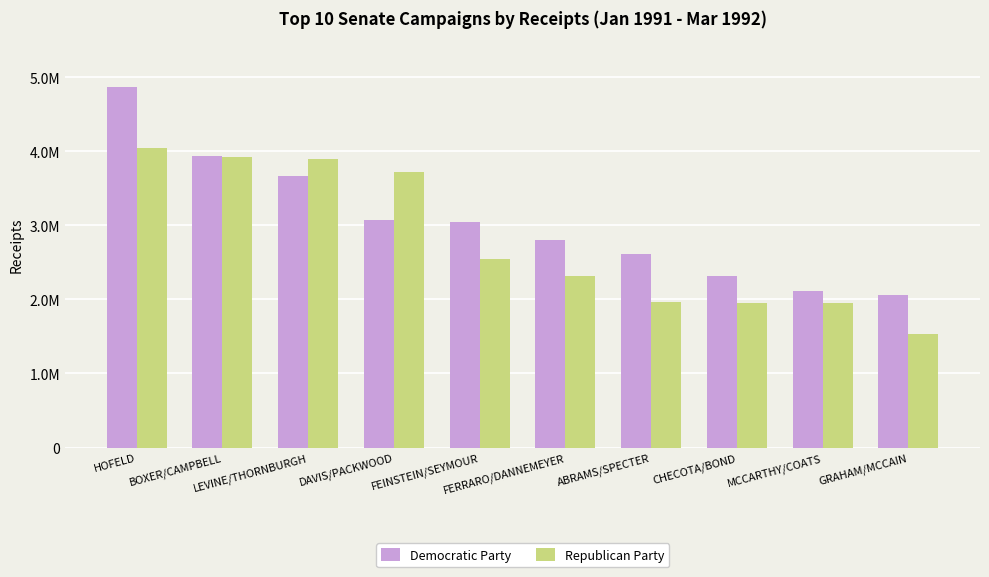

Reading left to right, what are all the values shown in this chart?

Democratic Party: HOFELD=4874806	BOXER/CAMPBELL=3935442	LEVINE/THORNBURGH=3666826	DAVIS/PACKWOOD=3071130	FEINSTEIN/SEYMOUR=3048892	FERRARO/DANNEMEYER=2796074	ABRAMS/SPECTER=2607271	CHECOTA/BOND=2320884	MCCARTHY/COATS=2118792	GRAHAM/MCCAIN=2064687
Republican Party: HOFELD=4049009	BOXER/CAMPBELL=3924768	LEVINE/THORNBURGH=3890028	DAVIS/PACKWOOD=3719425	FEINSTEIN/SEYMOUR=2550877	FERRARO/DANNEMEYER=2314685	ABRAMS/SPECTER=1967624	CHECOTA/BOND=1953868	MCCARTHY/COATS=1948968	GRAHAM/MCCAIN=1539481